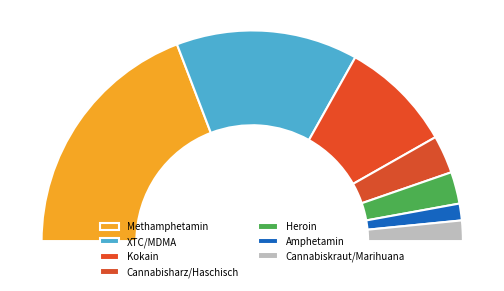

Is the sum of Cannabisharz/Haschisch and XTC/MDMA greater than half?

No